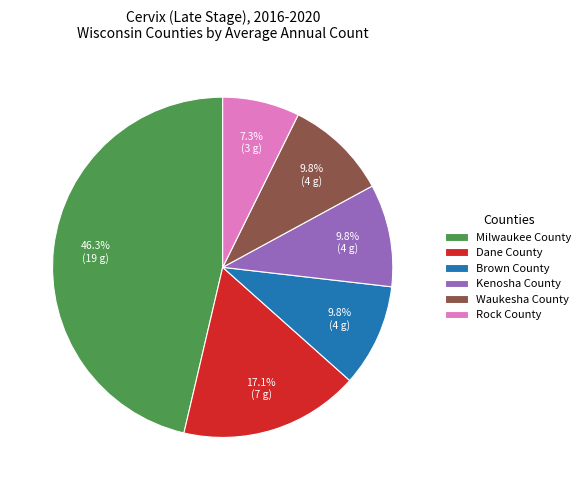

To the nearest percent, what portion does Kenosha County represent?

10%